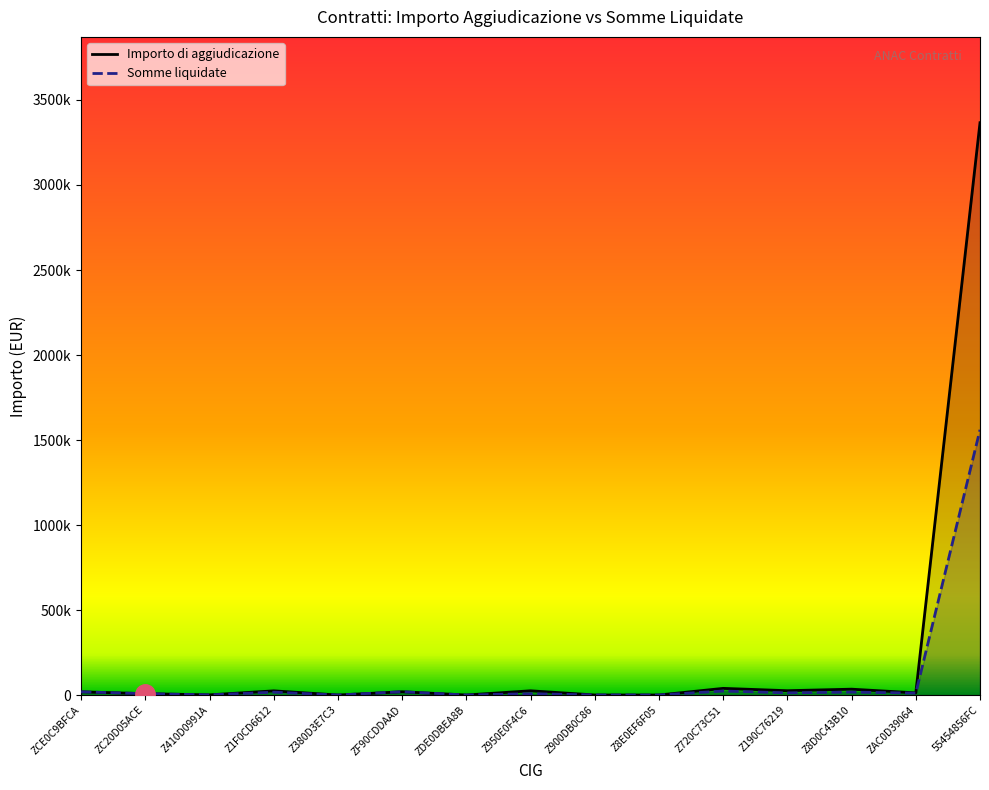

Rank the series by their maximum value, from highest to lowest.

Importo di aggiudicazione, Somme liquidate